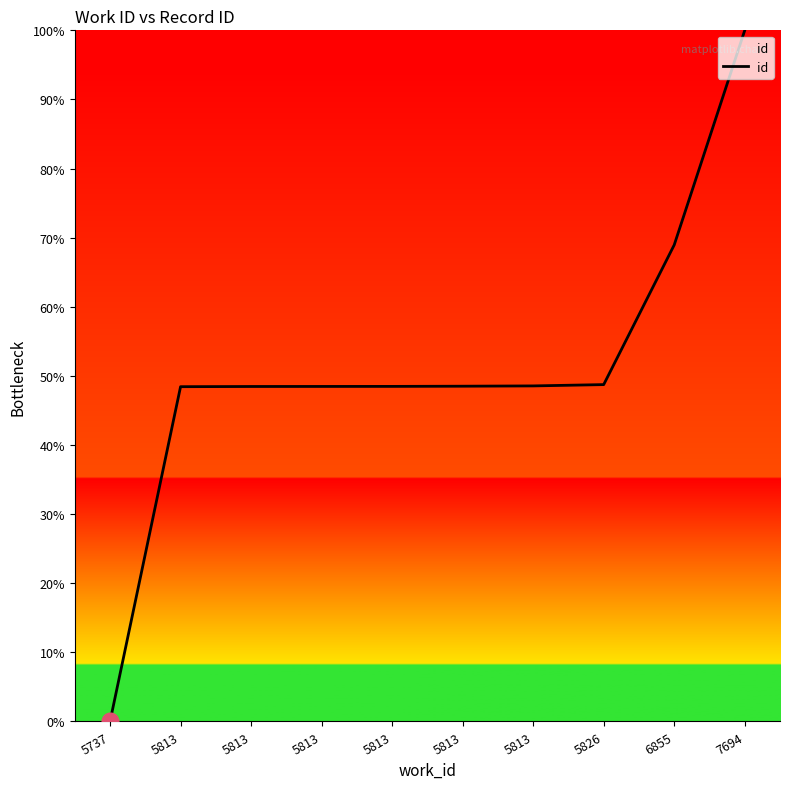

How many distinct data groups are displayed?

1